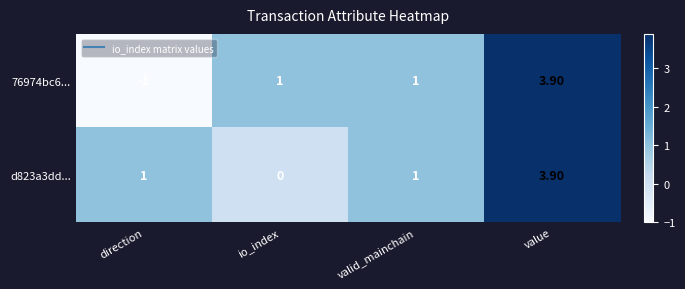

How many values in 76974bc6... are above zero?

3